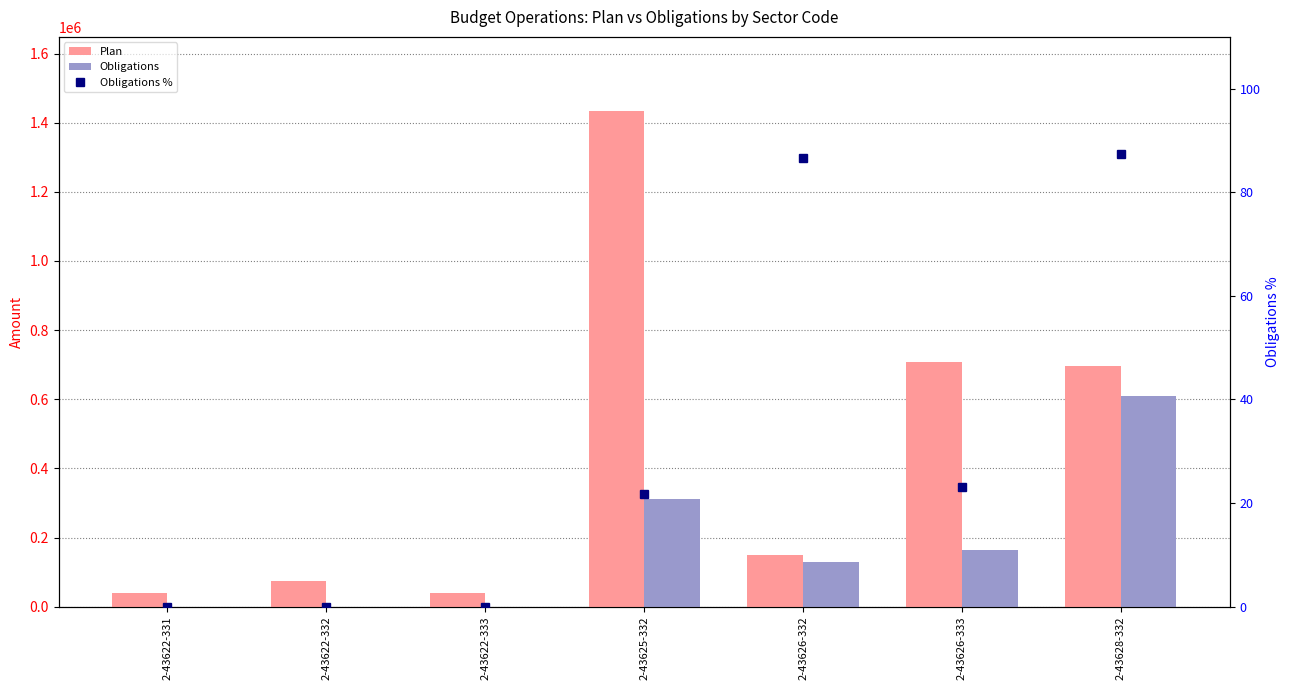

Reading left to right, list all the values displayed in this chart.

Plan: 39560.0	73555.0	39560.0	1433200.0	150000.0	707400.0	696500.0
Obligations: 0.0	0.0	0.0	311186.5	130000.0	162980.0	609000.0
Obligations %: 0.0	0.0	0.0	21.7	86.7	23.0	87.4